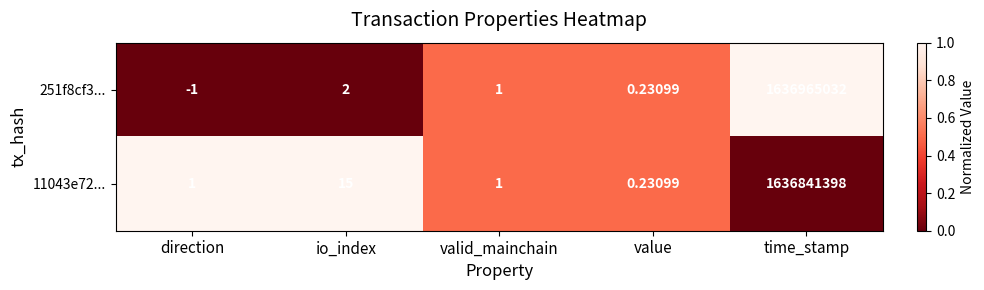

Which label corresponds to the largest value in the chart?

time_stamp